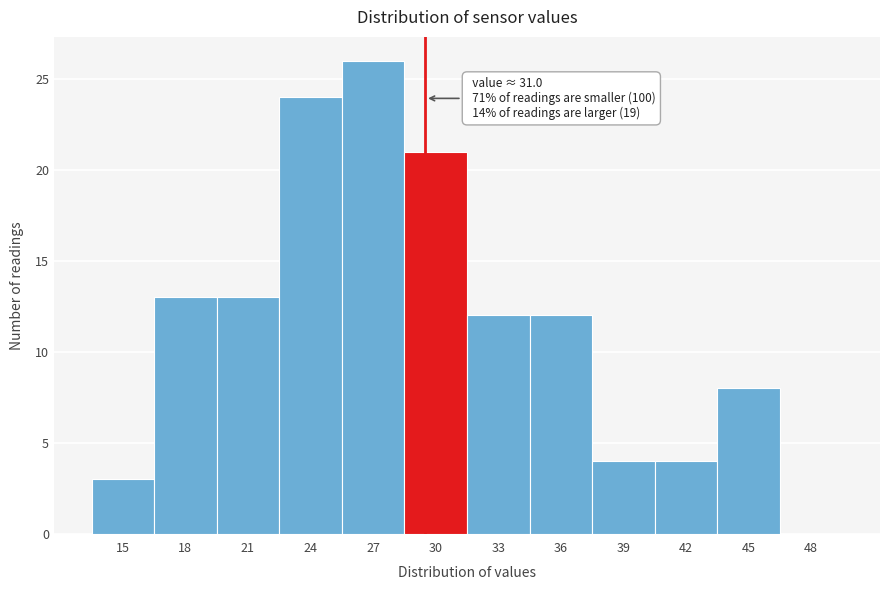

Reading right to left, list all the values displayed in this chart.

48=0	45=8	42=4	39=4	36=12	33=12	30=21	27=26	24=24	21=13	18=13	15=3